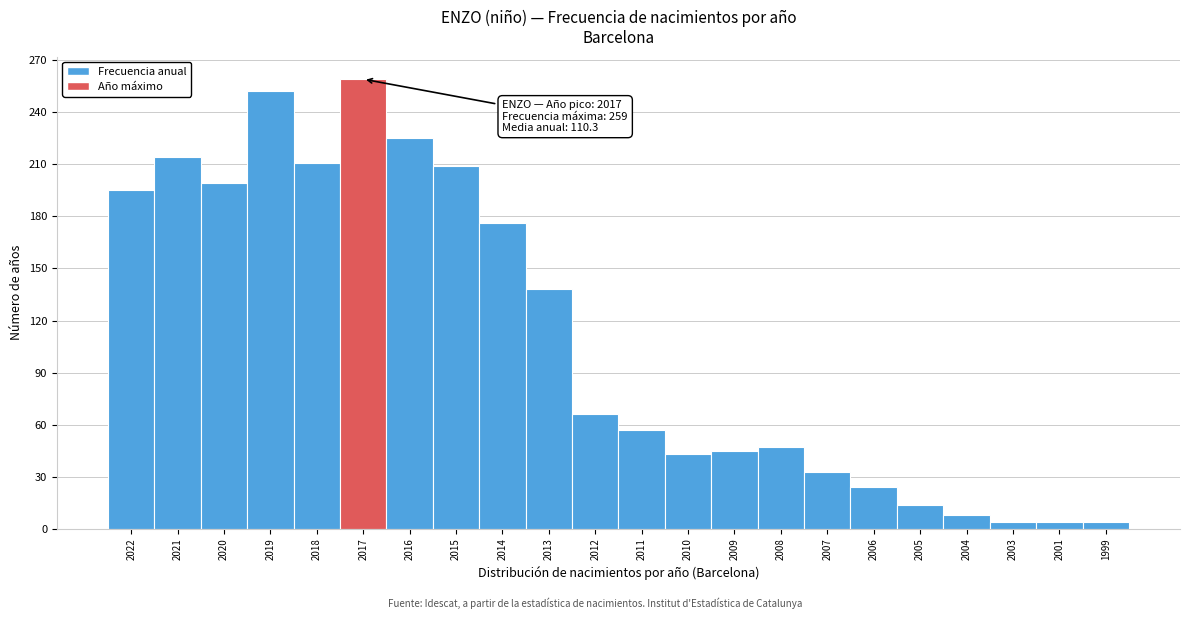

Reading right to left, what are all the values shown in this chart?

1999=4	2001=4	2003=4	2004=8	2005=14	2006=24	2007=33	2008=47	2009=45	2010=43	2011=57	2012=66	2013=138	2014=176	2015=209	2016=225	2017=259	2018=211	2019=252	2020=199	2021=214	2022=195